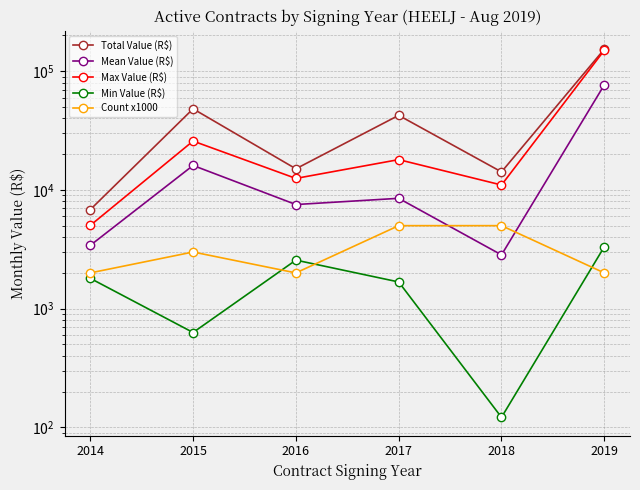

At which category does the chart reach its minimum across all series?

2018